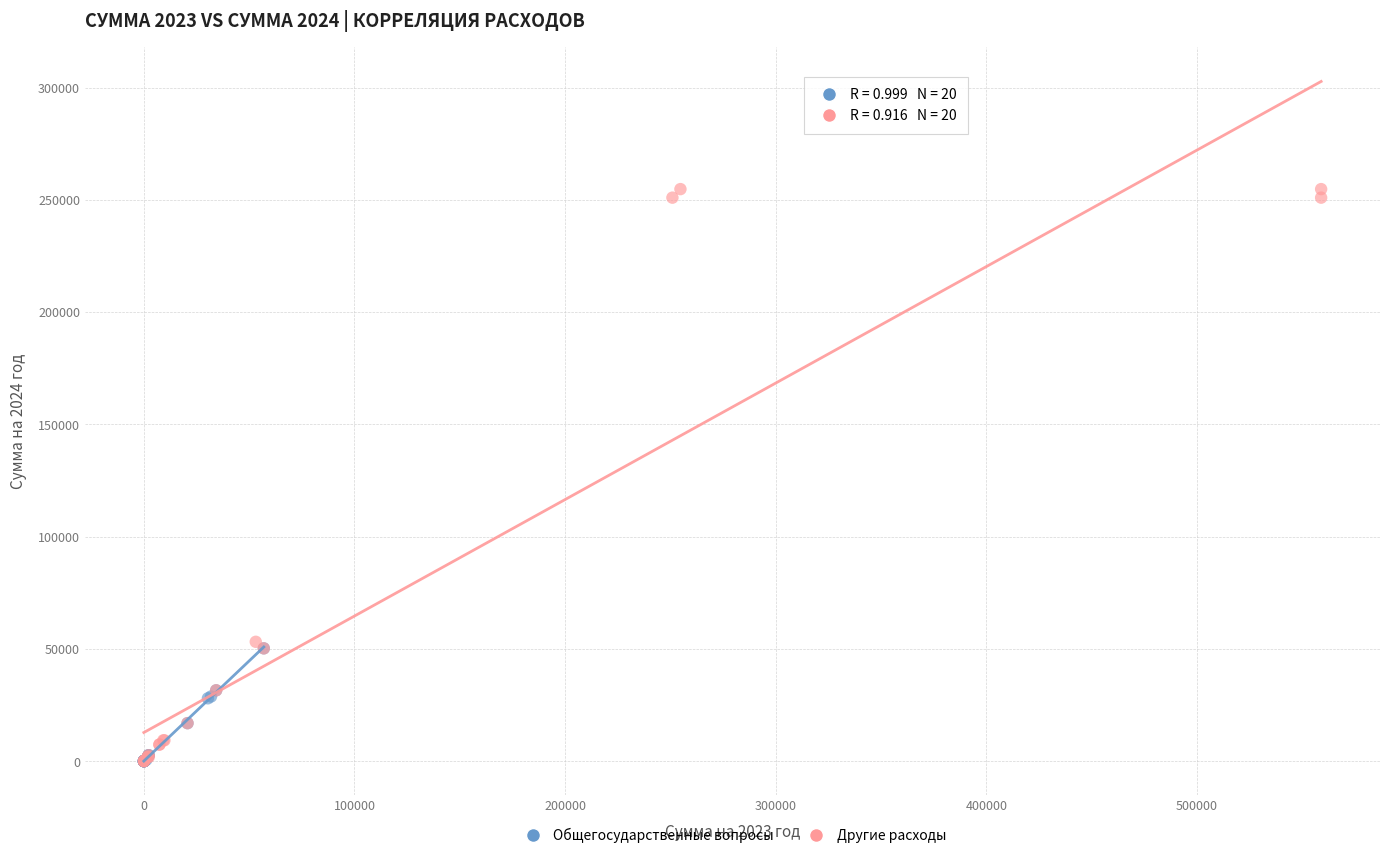

Which series reaches the maximum Y coordinate?

Другие расходы